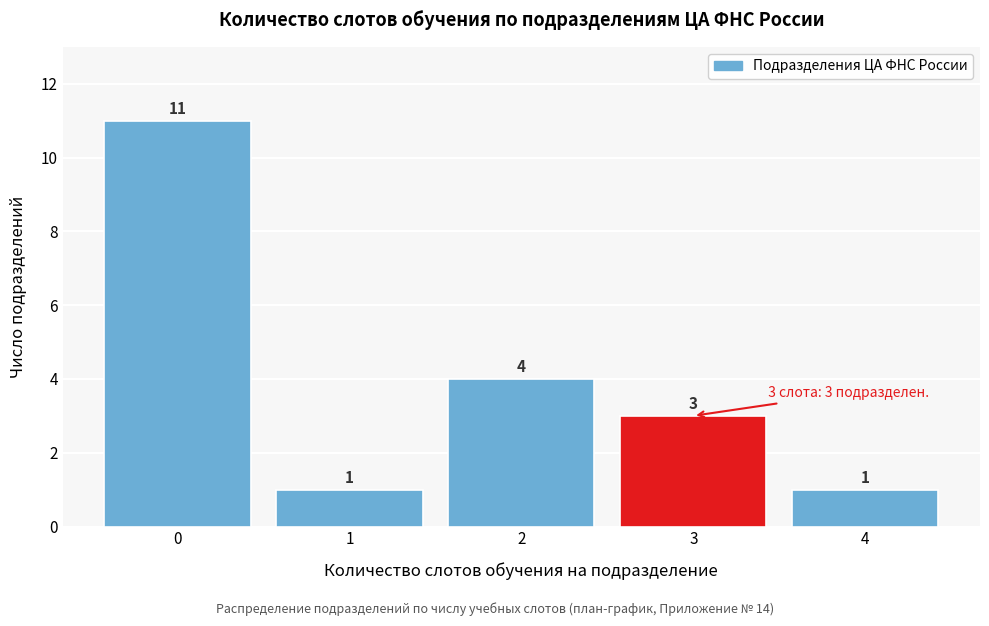

Reading left to right, extract all data points from this chart.

11	1	4	3	1